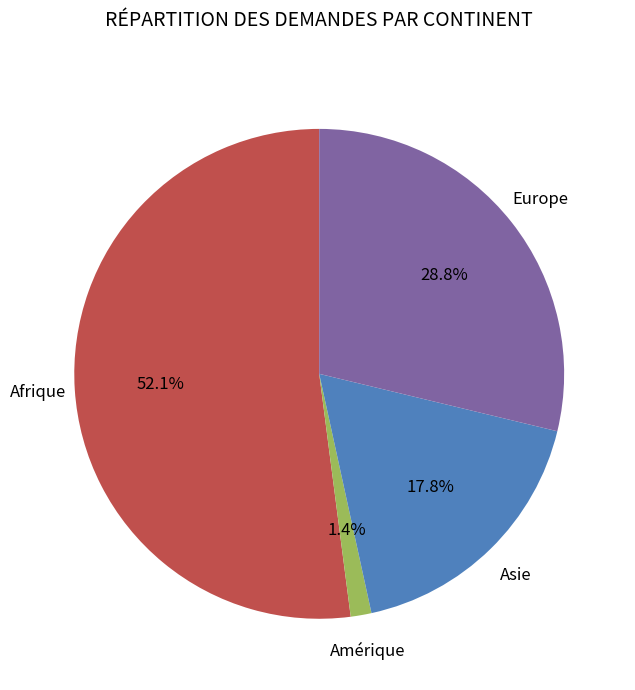

Does any single category account for the majority?

Yes